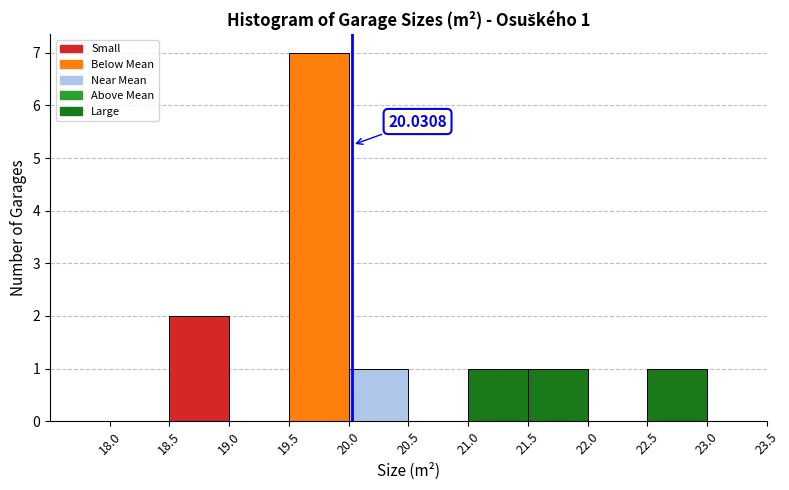

Which range on the x-axis has the tallest bar?

19.5 to 20.0